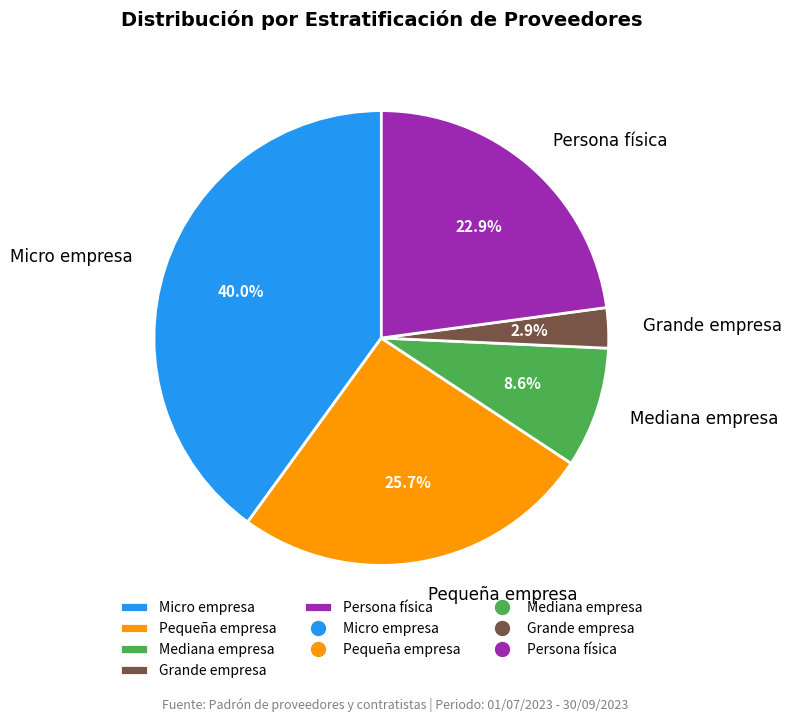

Rank the categories by value from lowest to highest.

Grande empresa, Mediana empresa, Persona física, Pequeña empresa, Micro empresa